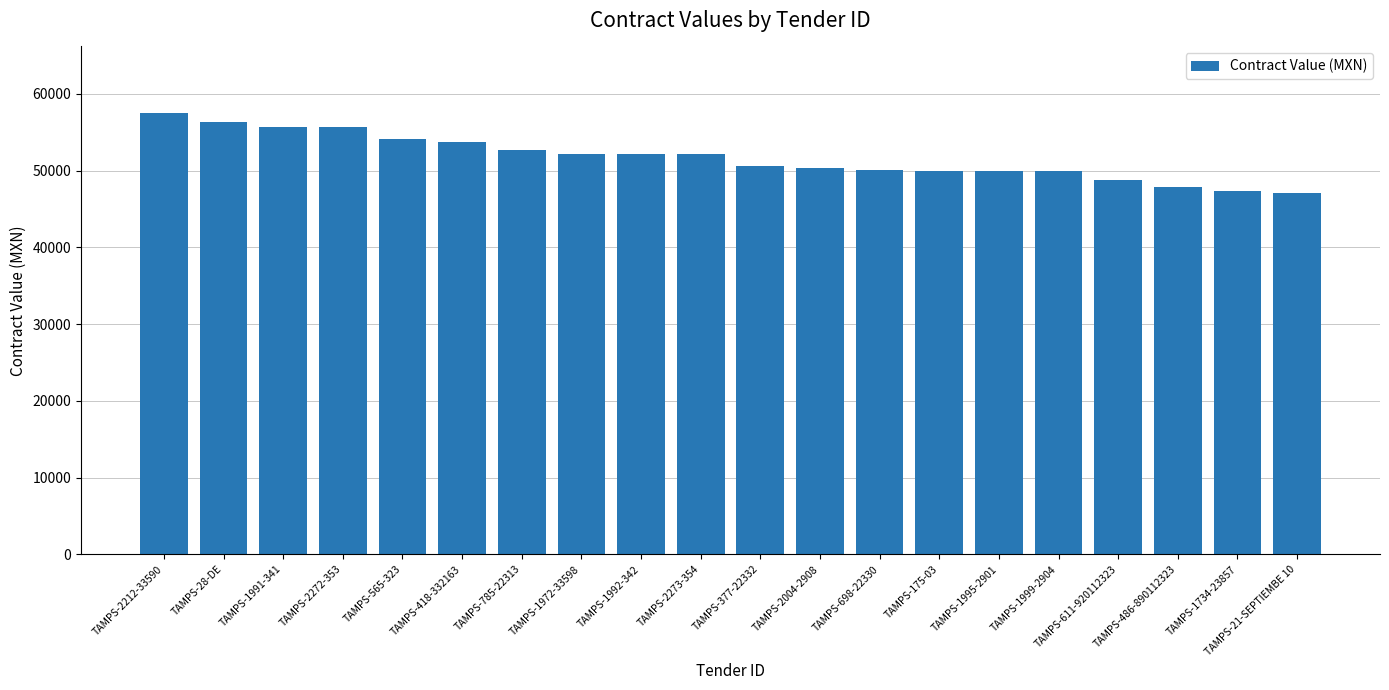

What is the sum of the values at TAMPS-2004-2908 and TAMPS-28-DE?

106682.6